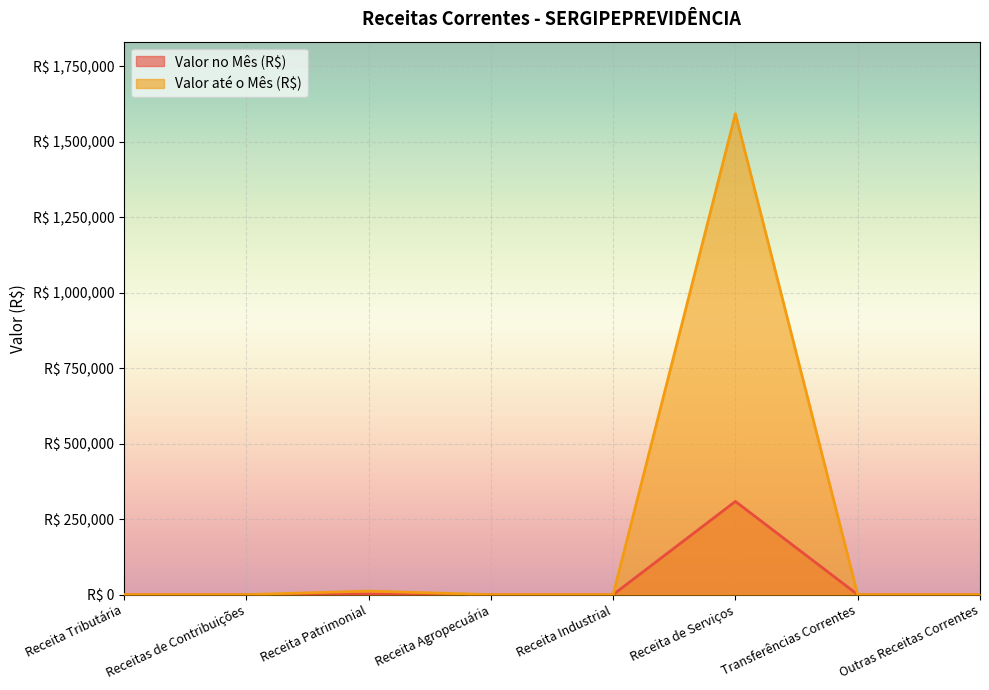

At how many categories does at least one series exceed 503943?

1